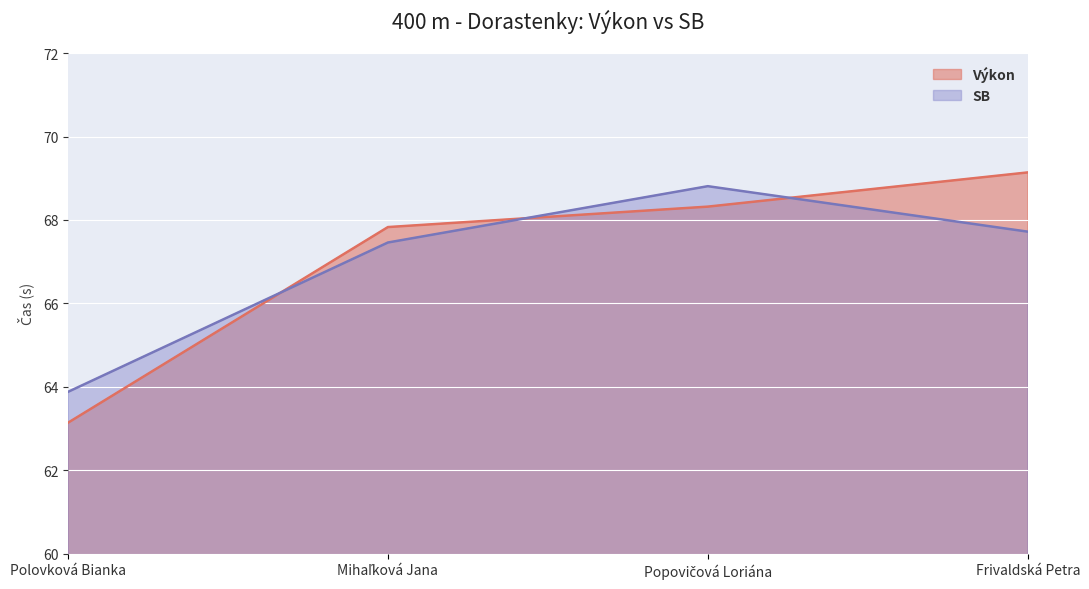

Which has a higher value, Polovková Bianka or Frivaldská Petra?

Frivaldská Petra